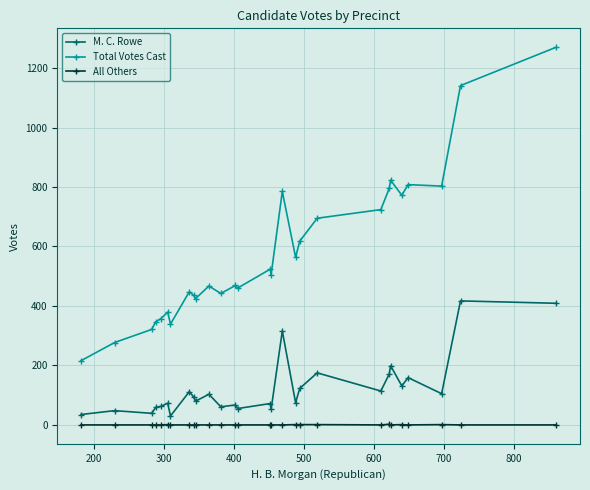

Which series has the largest total across all categories?

Total Votes Cast